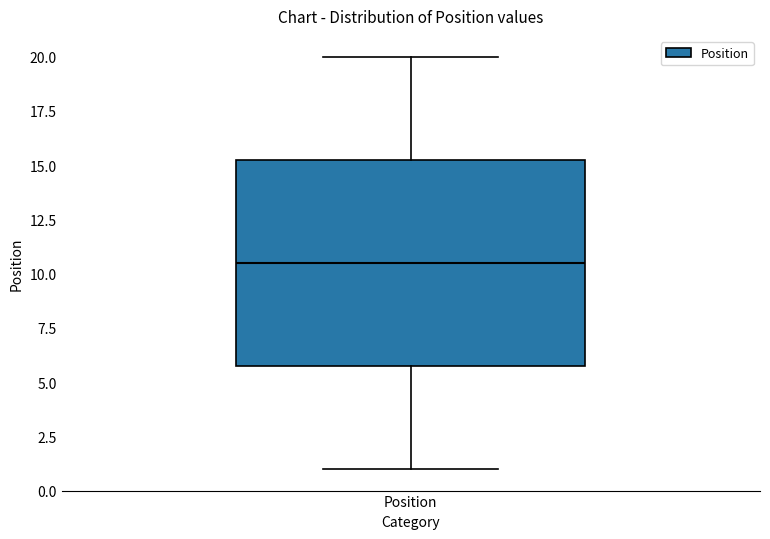

Read this box plot against the y-axis: the position of the median line, the range covered by the box, and the ends of both whiskers. The values are not printed on the chart, so give them approximately, as read against the axis.

median 10.5, box 6.0 to 15.5, whiskers 1.0 to 20.0